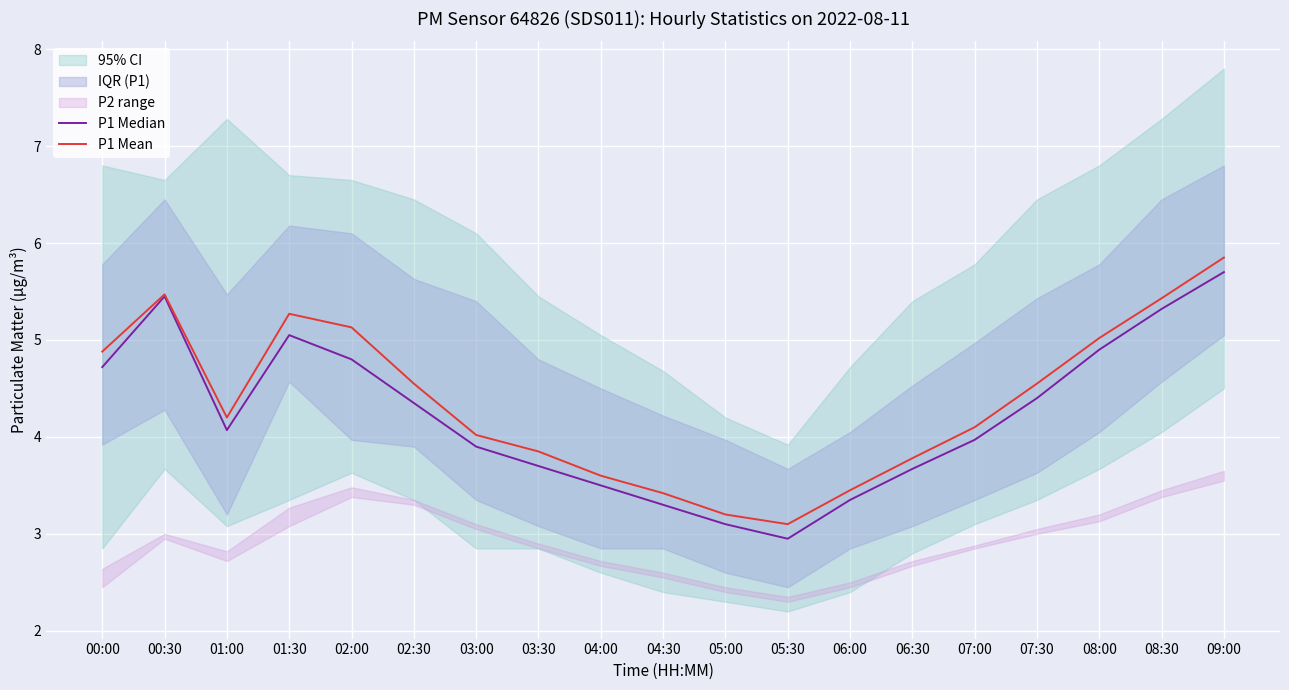

Reading left to right, what are all the values shown in this chart?

P1 Median: 4.7	5.5	4.1	5.0	4.8	4.3	3.9	3.7	3.5	3.3	3.1	3.0	3.4	3.7	4.0	4.4	4.9	5.3	5.7
P1 Mean: 4.9	5.5	4.2	5.3	5.1	4.5	4.0	3.9	3.6	3.4	3.2	3.1	3.5	3.8	4.1	4.5	5.0	5.4	5.8